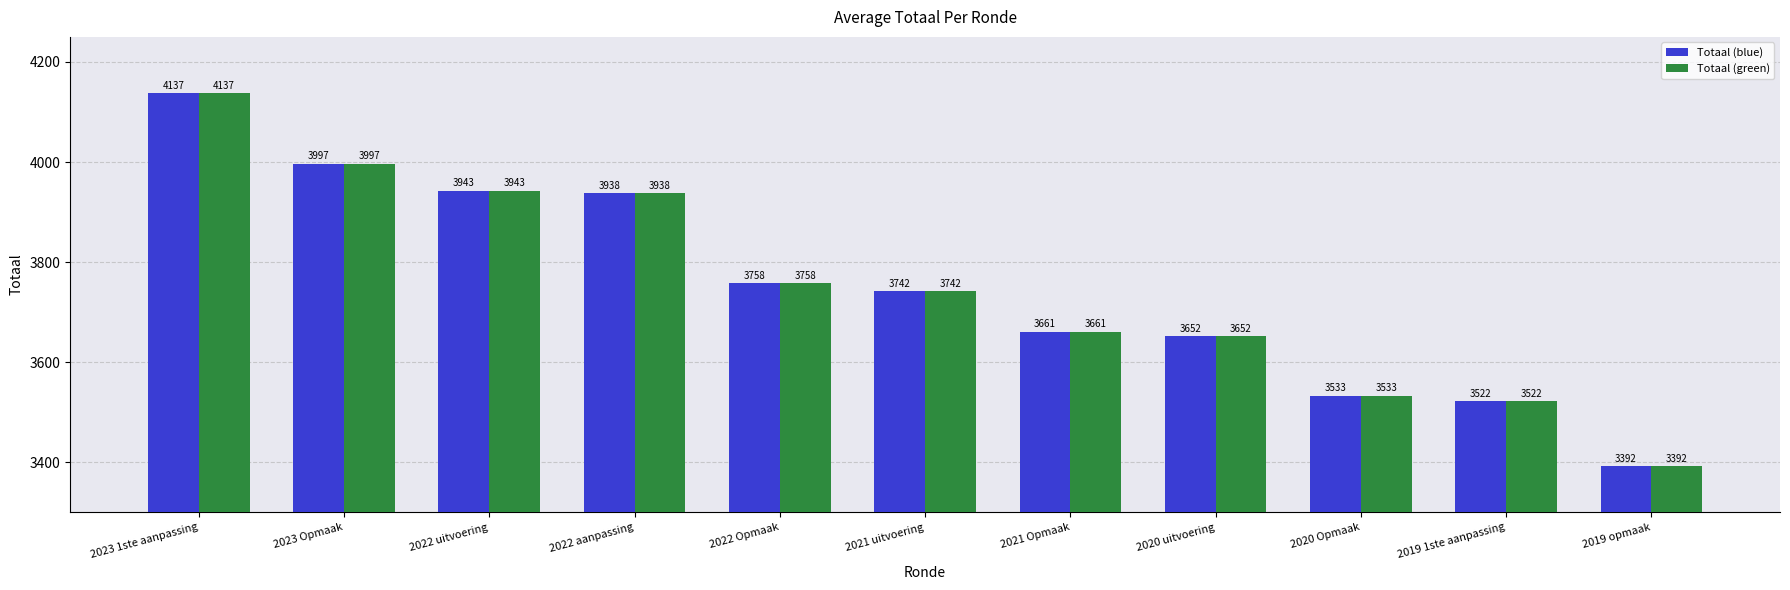

What is the sum of the Totaal (blue) values at 2019 opmaak and 2022 uitvoering?

7335